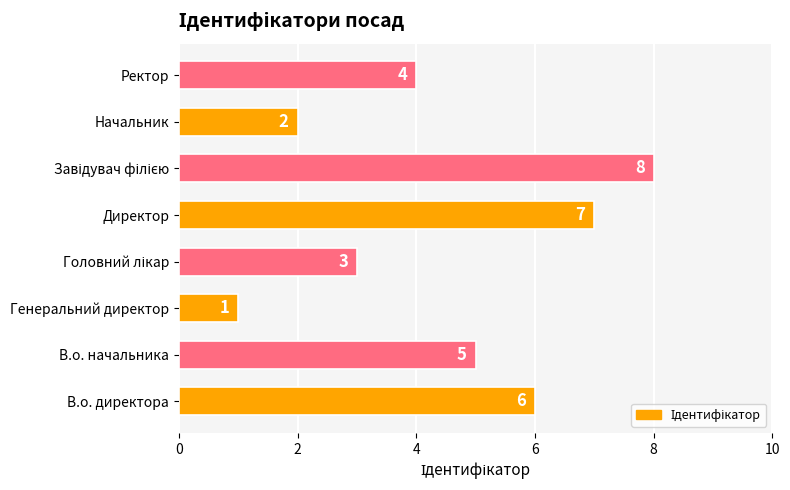

What is the difference between the second highest and minimum values?

6